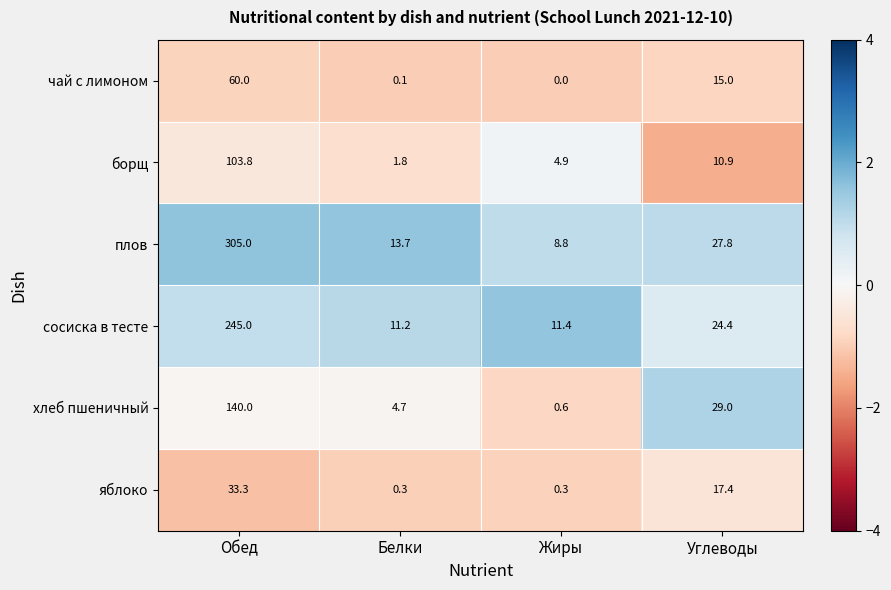

How many data points does each series have?

4